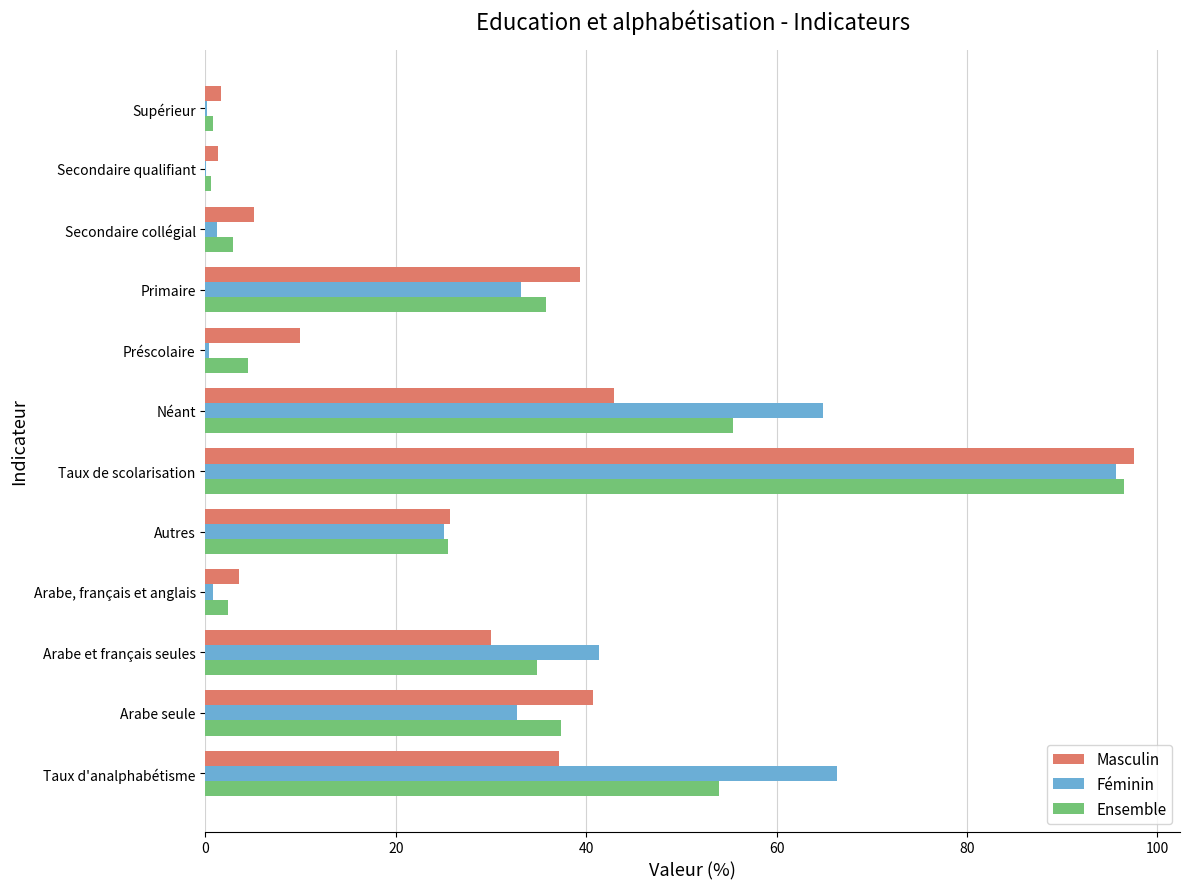

Which series changed the most between Taux d'analphabétisme and Arabe, français et anglais?

Féminin